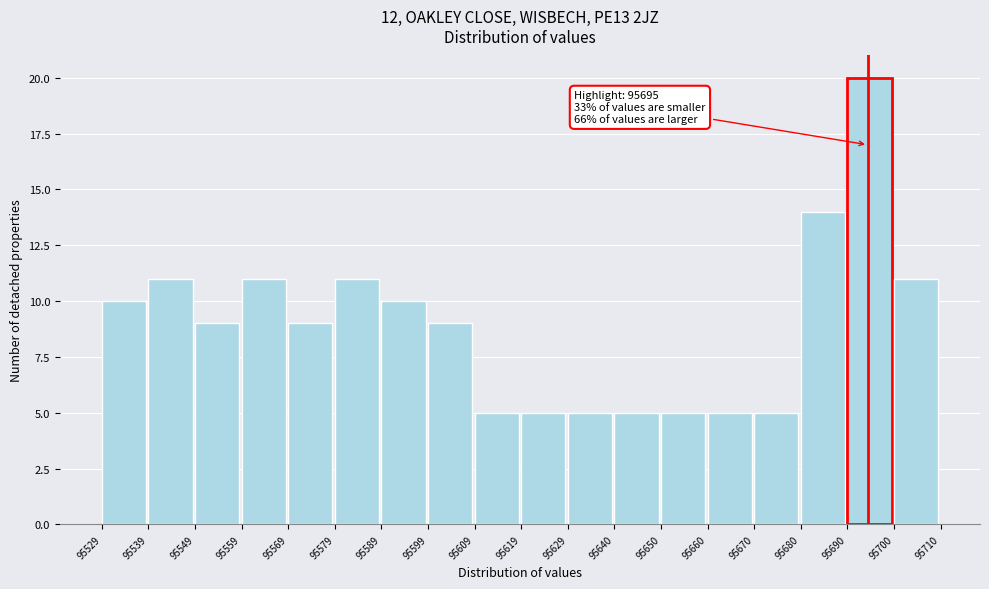

Which range on the x-axis has the tallest bar?

95690 to 95700